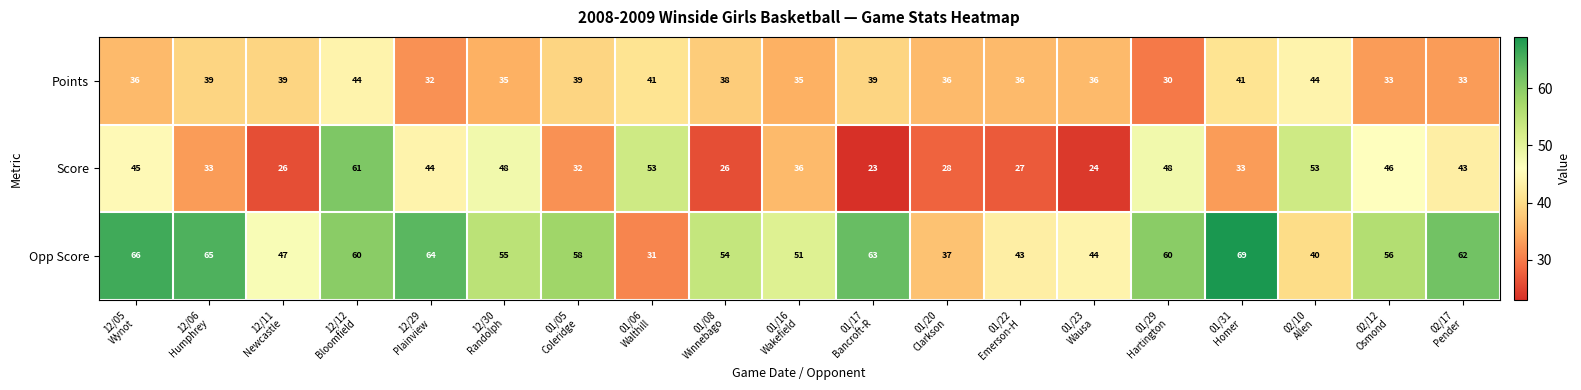

What is the sum of all Opp Score values?

1025